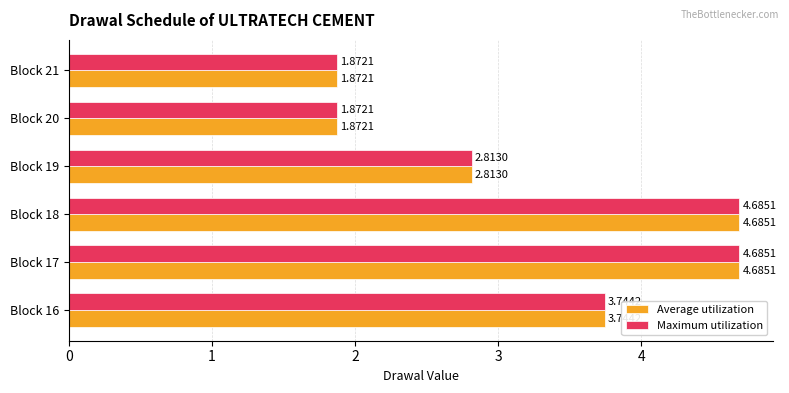

What is the total value across all series at Block 18?

9.4